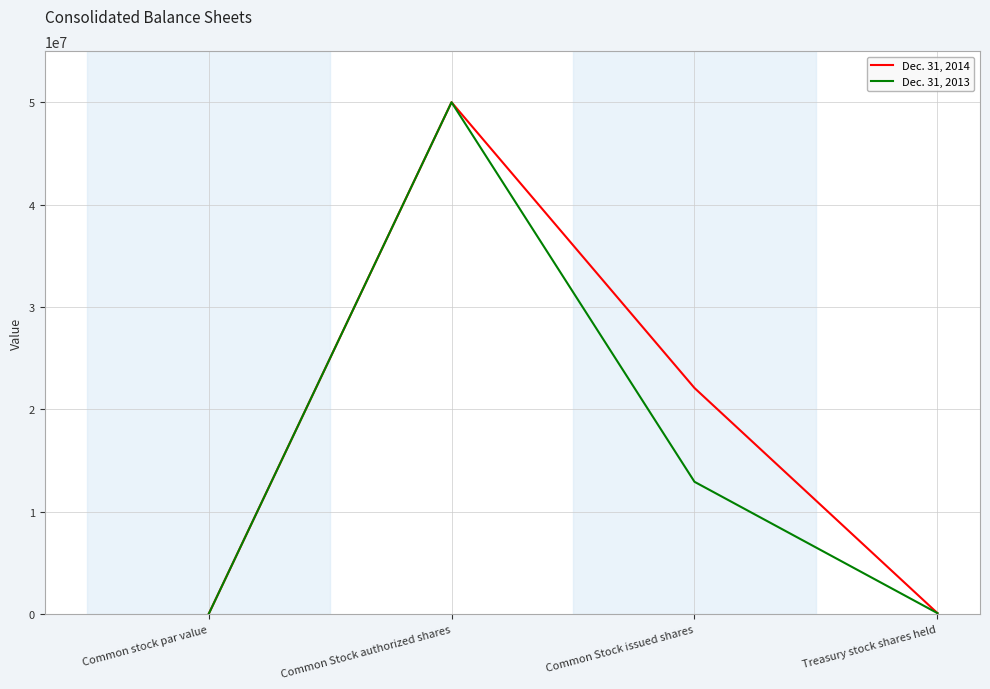

Count the number of data series in this chart.

2